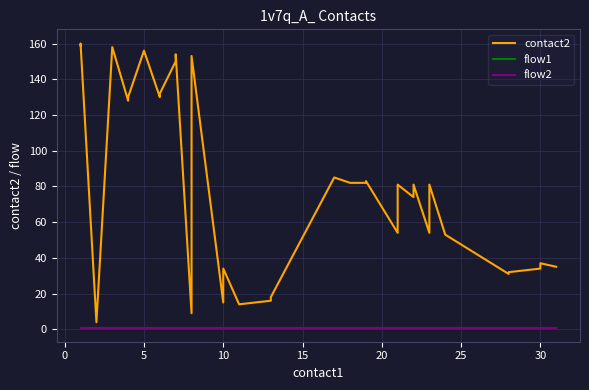

The flow1 series shows 2 at 16. True or false?

False